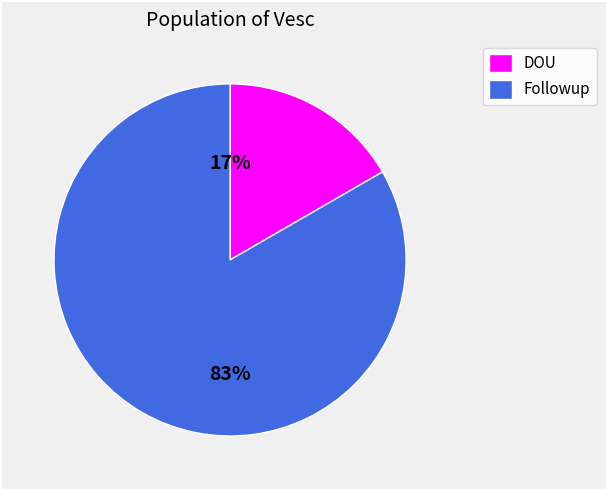

Which has a higher value, Followup or DOU?

Followup